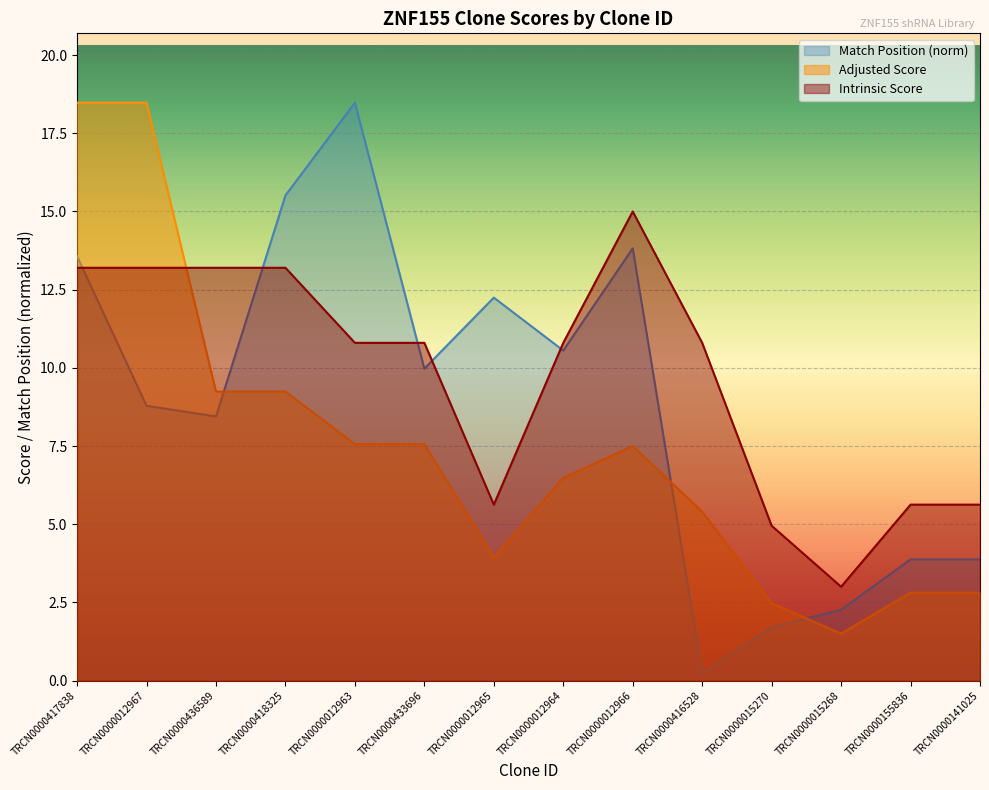

How many lines are shown in the chart?

3